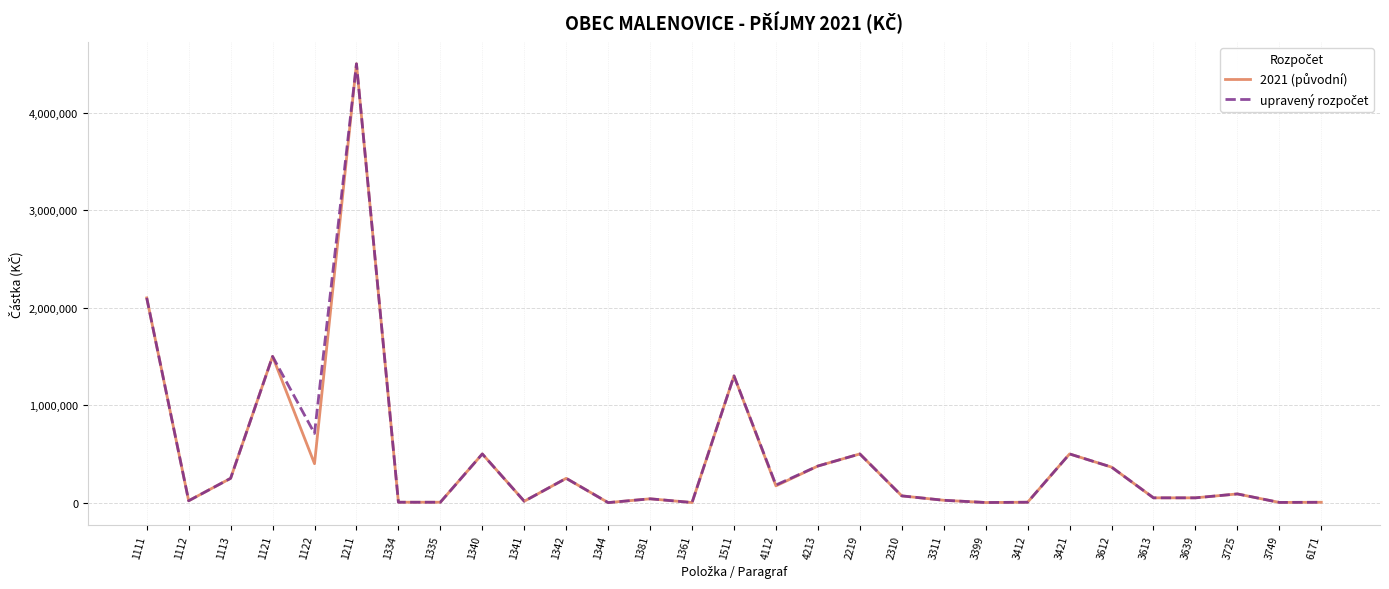

At which category is the sum across all series the highest?

1211